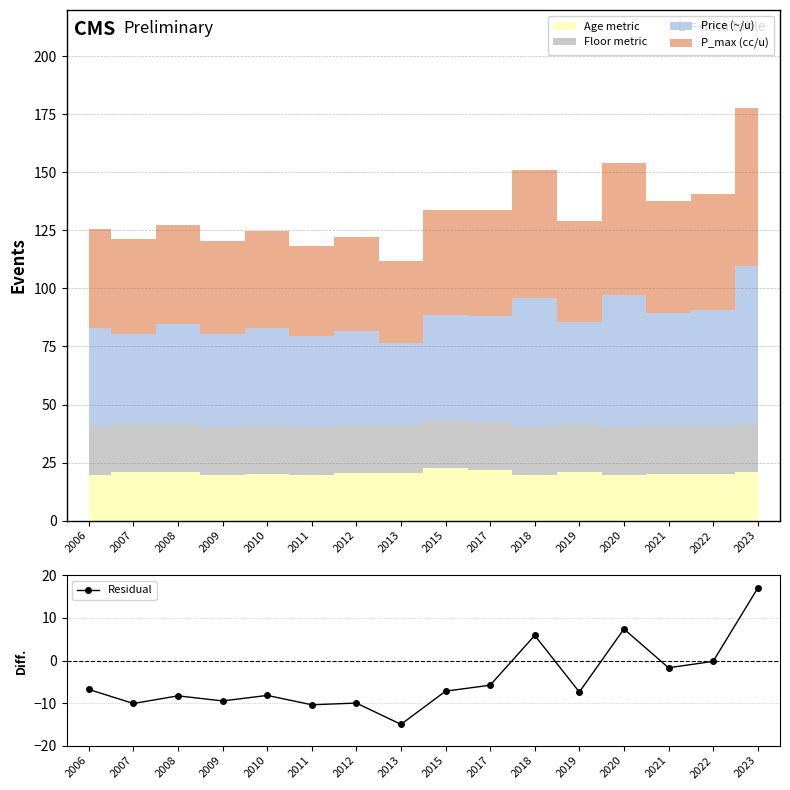

How many data points does each series have?

16